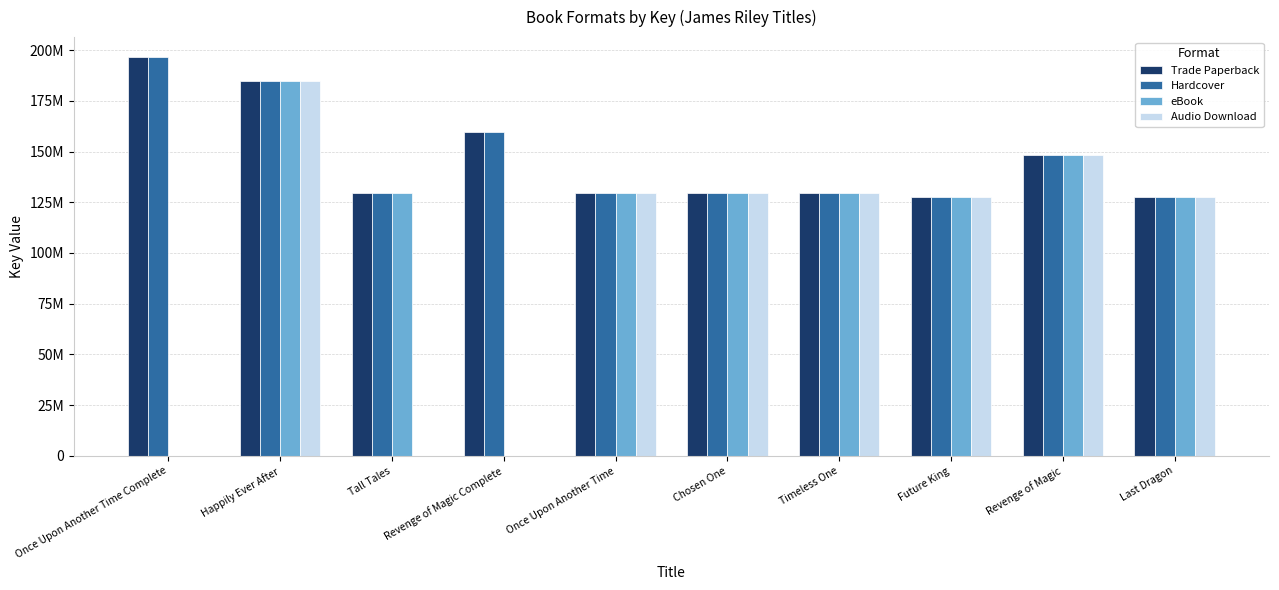

What is the average value of the eBook series?

110635298